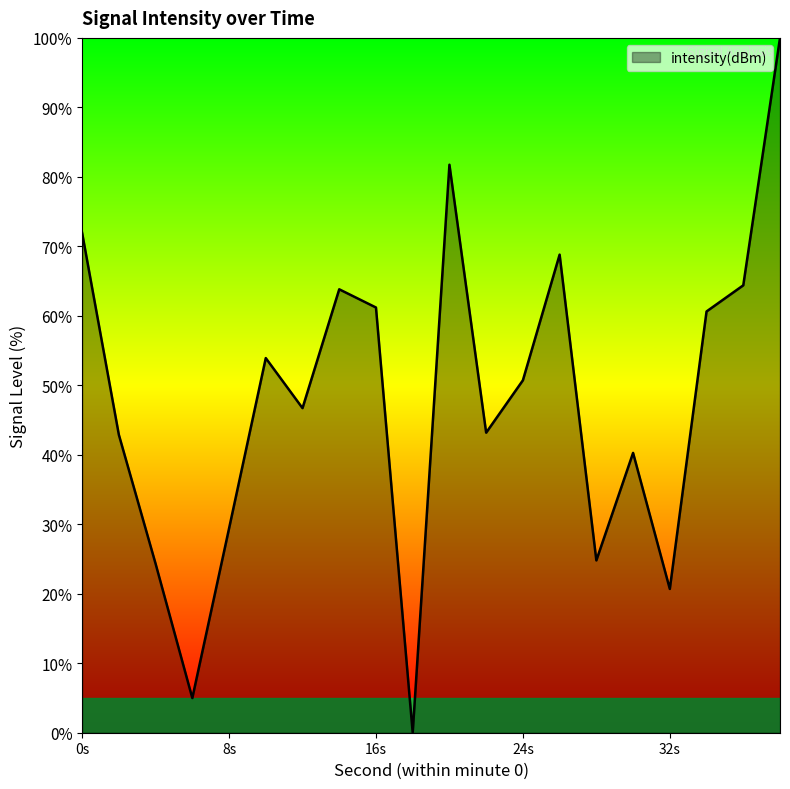

What is the difference between the maximum and minimum values?

100.0